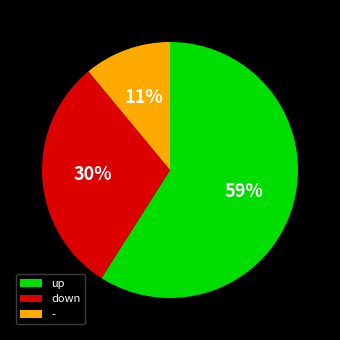

The - slice represents 11% of the pie. True or false?

True